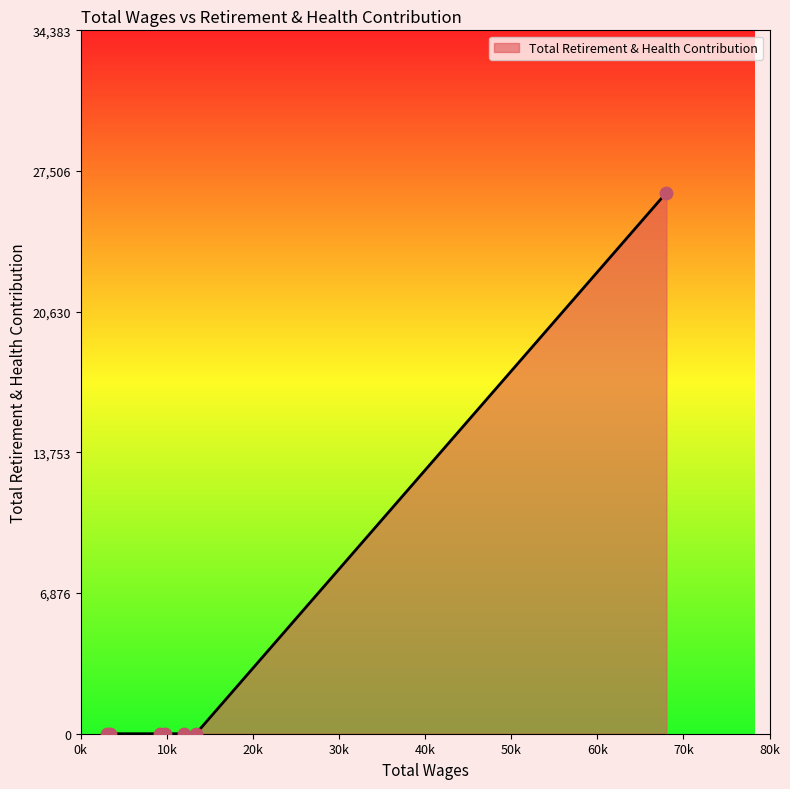

What is the maximum value shown in the chart?

26449